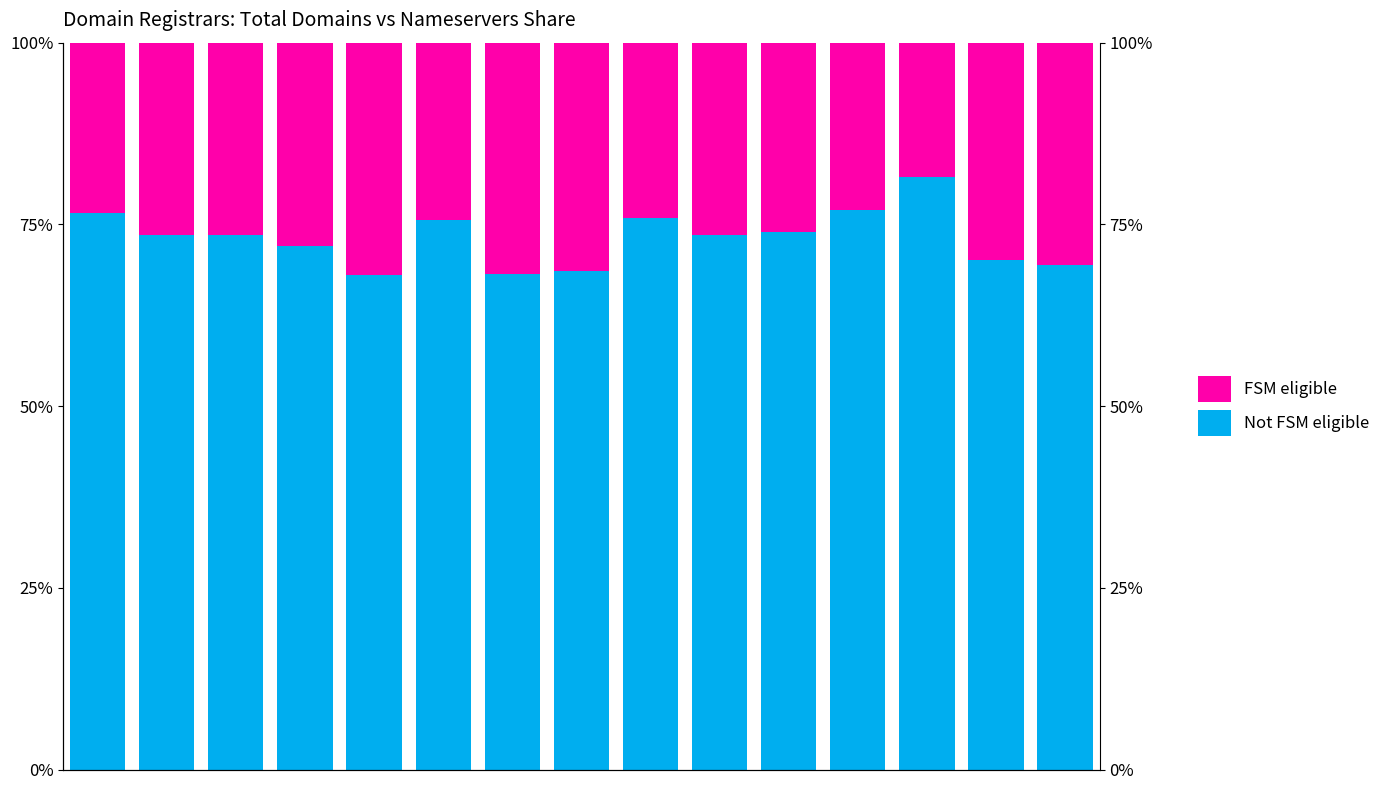

True or false: FSM eligible has a value of 26.5 at 9.

True